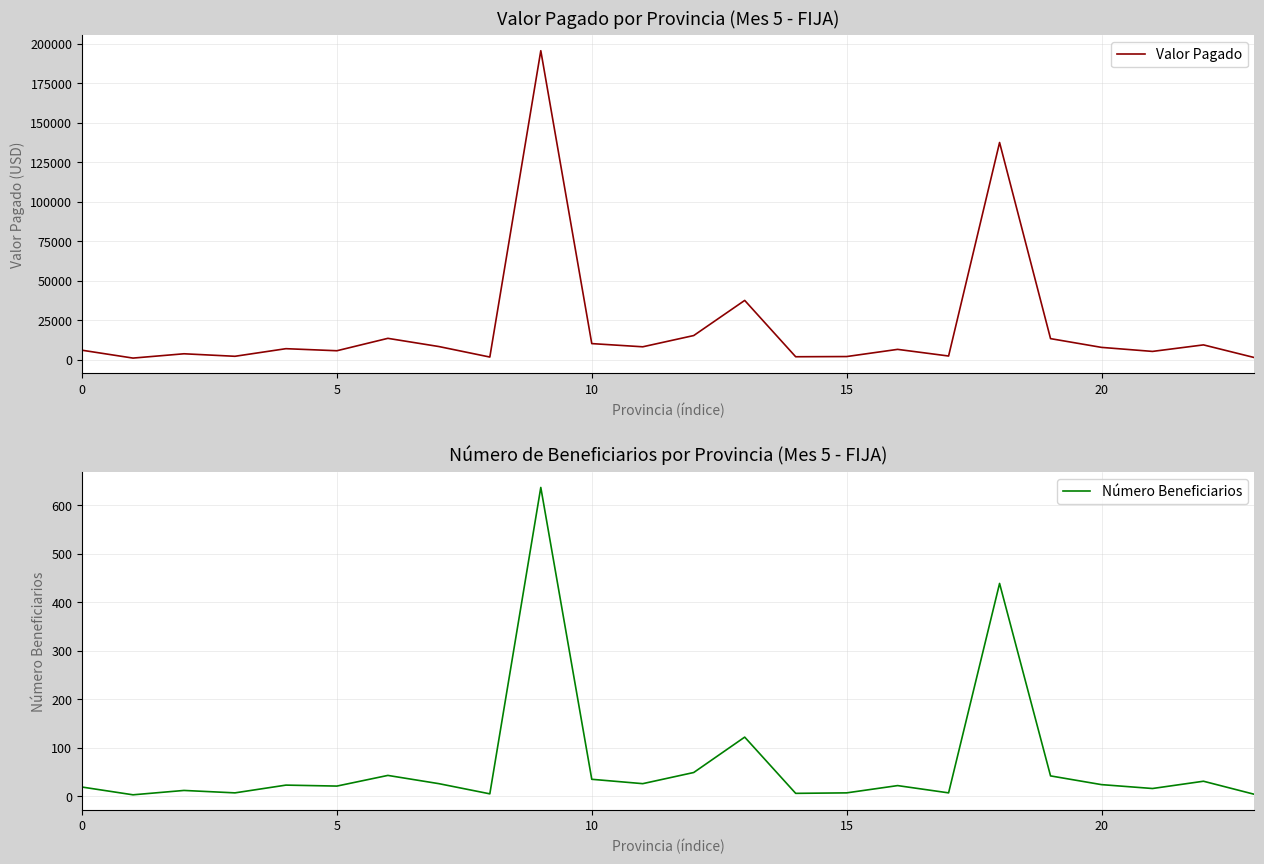

What is the difference between the second highest and minimum values in the Valor Pagado series?

136424.5